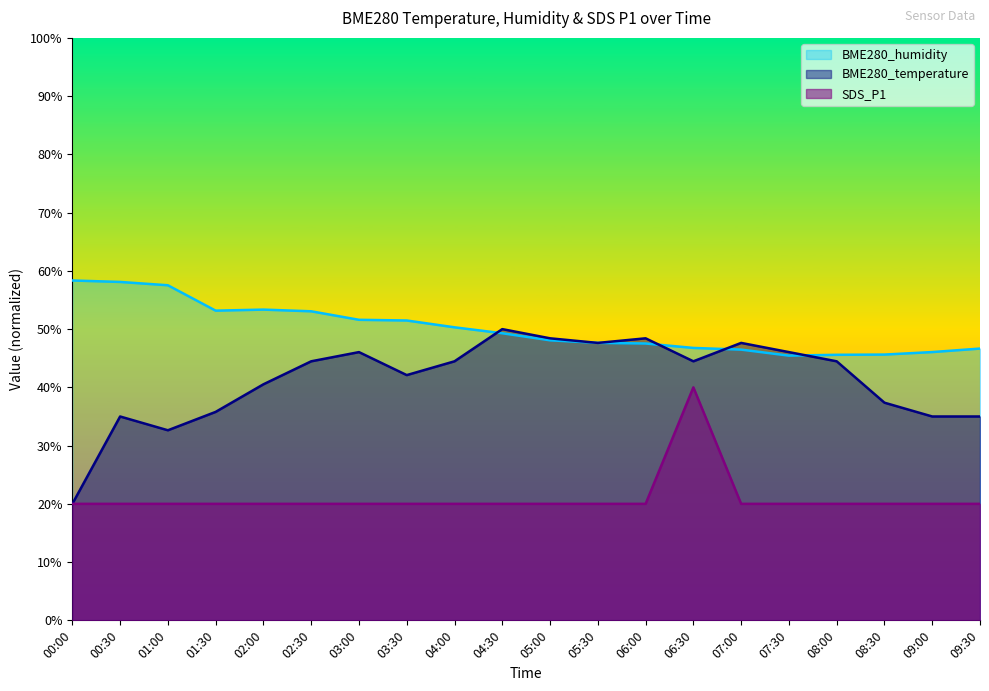

What is the greatest value displayed?

58.4